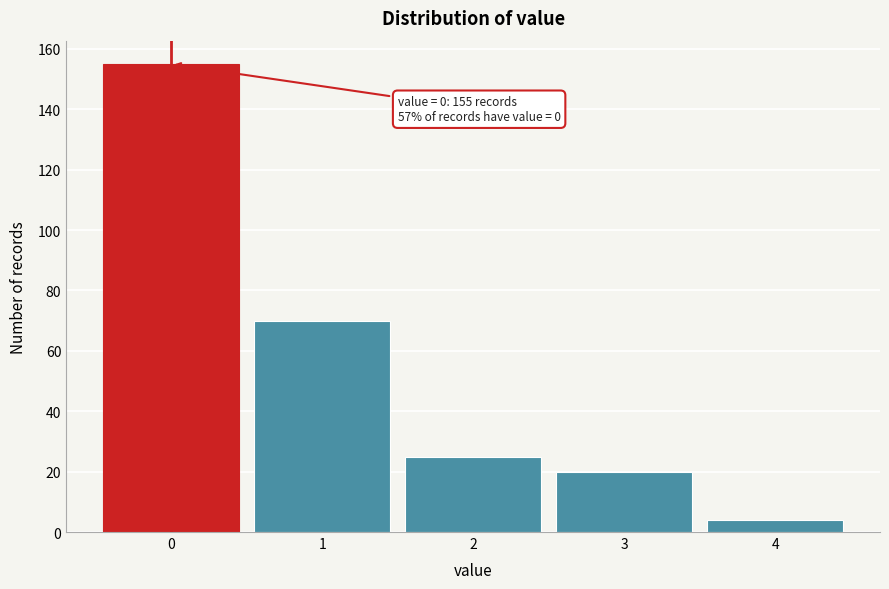

Reading right to left, extract all data points from this chart.

4=4	3=20	2=25	1=70	0=155